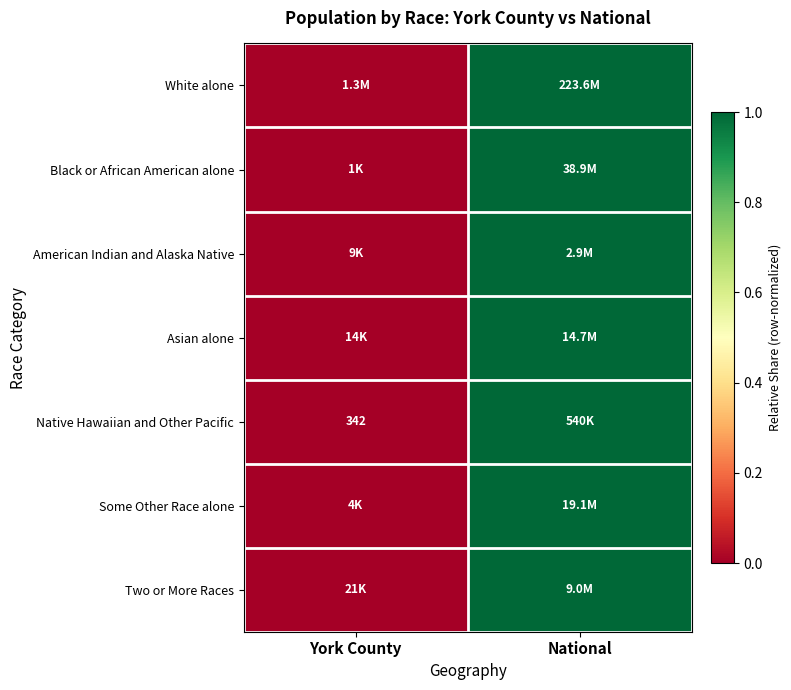

List the labels in order of White alone value, smallest first.

York County, National